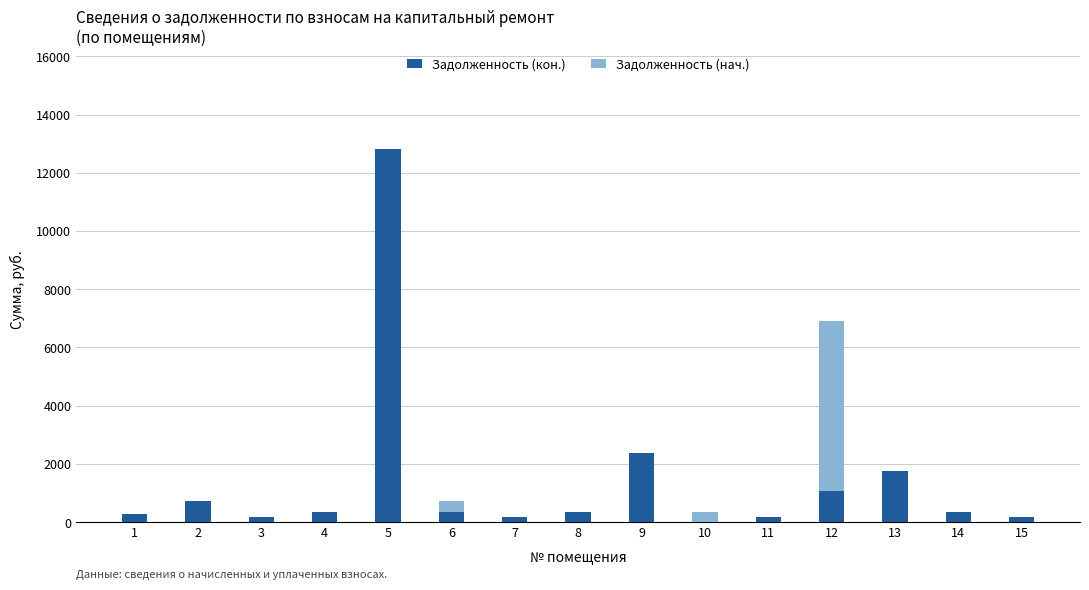

What is the difference between the Задолженность (кон.) values at 5 and 8?

12460.5